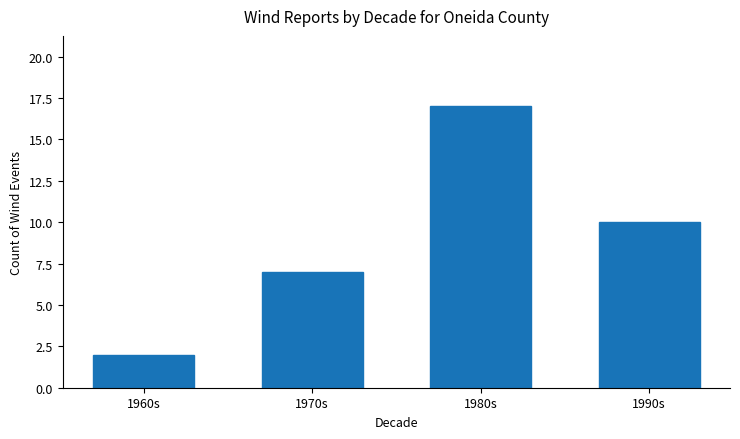

Is it true that the value at 1960s is 3?

False